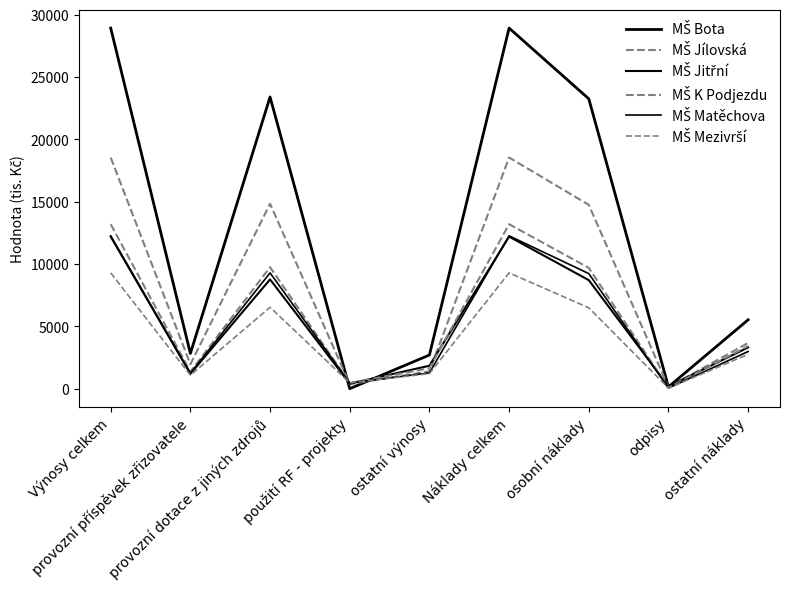

How many lines are shown in the chart?

6